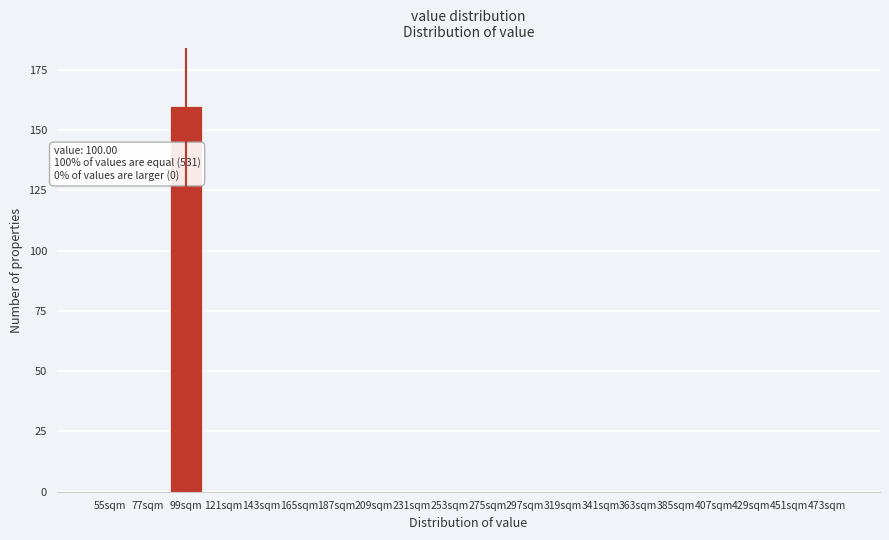

Reading left to right, extract all data points from this chart.

55sqm=0	77sqm=0	99sqm=160	121sqm=0	143sqm=0	165sqm=0	187sqm=0	209sqm=0	231sqm=0	253sqm=0	275sqm=0	297sqm=0	319sqm=0	341sqm=0	363sqm=0	385sqm=0	407sqm=0	429sqm=0	451sqm=0	473sqm=0